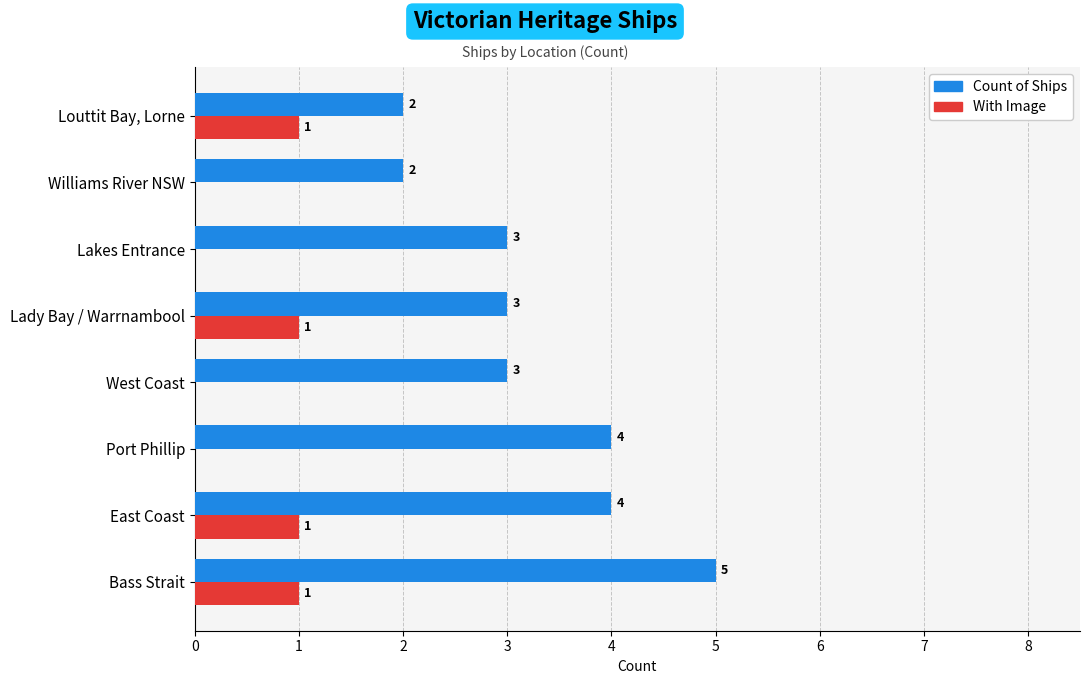

At which category is the sum across all series the highest?

Bass Strait